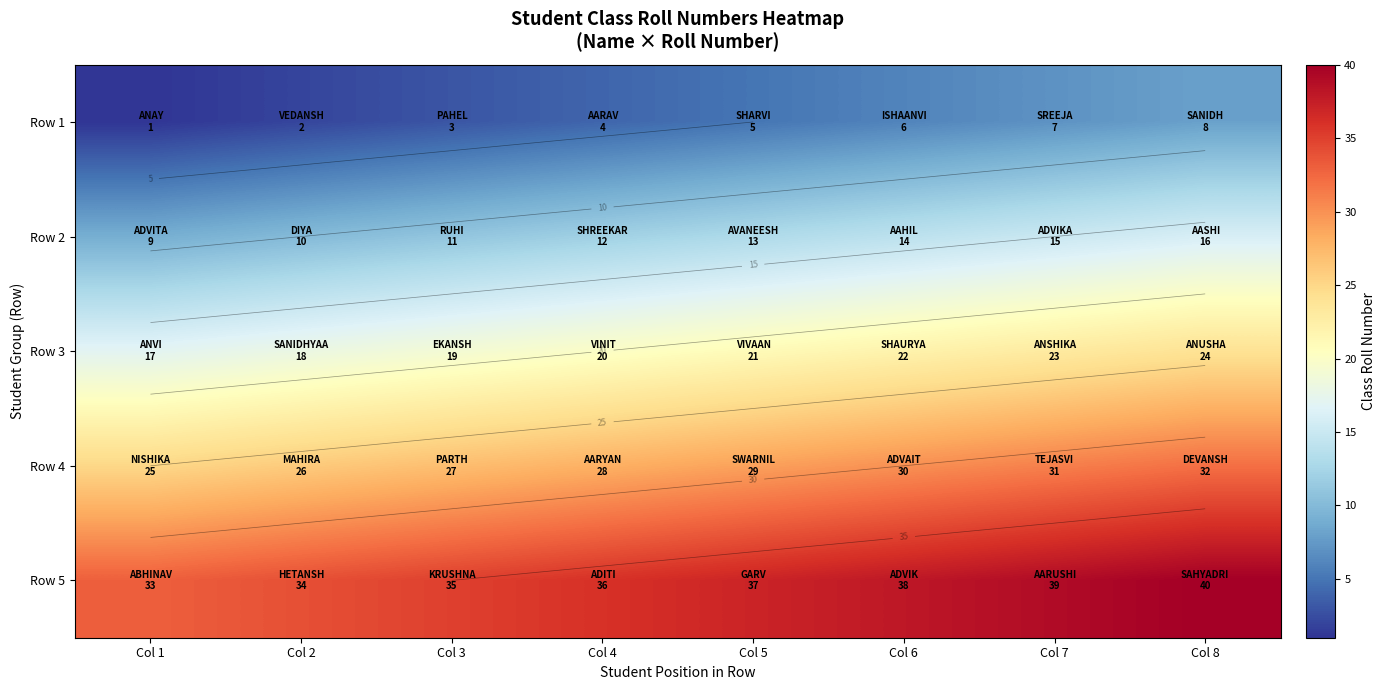

What is the difference between the Row 5 values at Col 7 and Col 8?

1